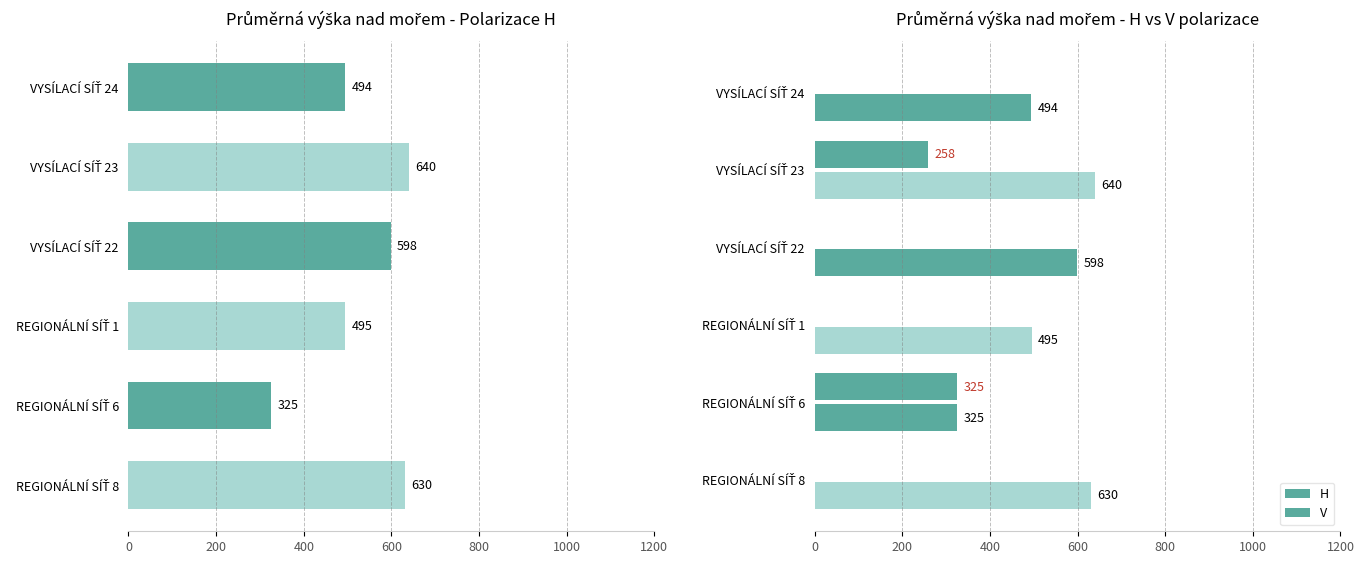

How many data points does each series have?

6